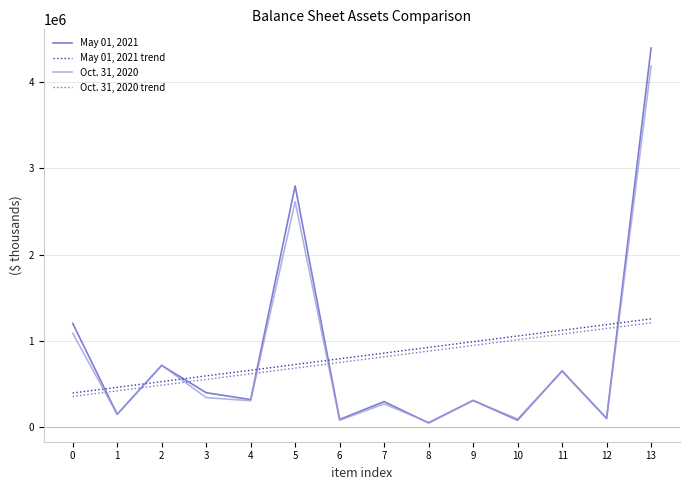

What is the difference between the May 01, 2021 values at 2 and 1?

564963.0